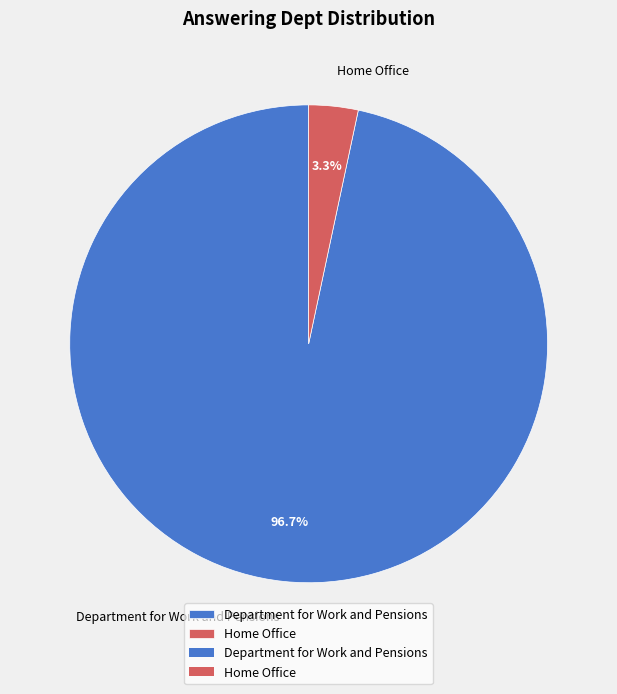

How many segments does this pie chart have?

2